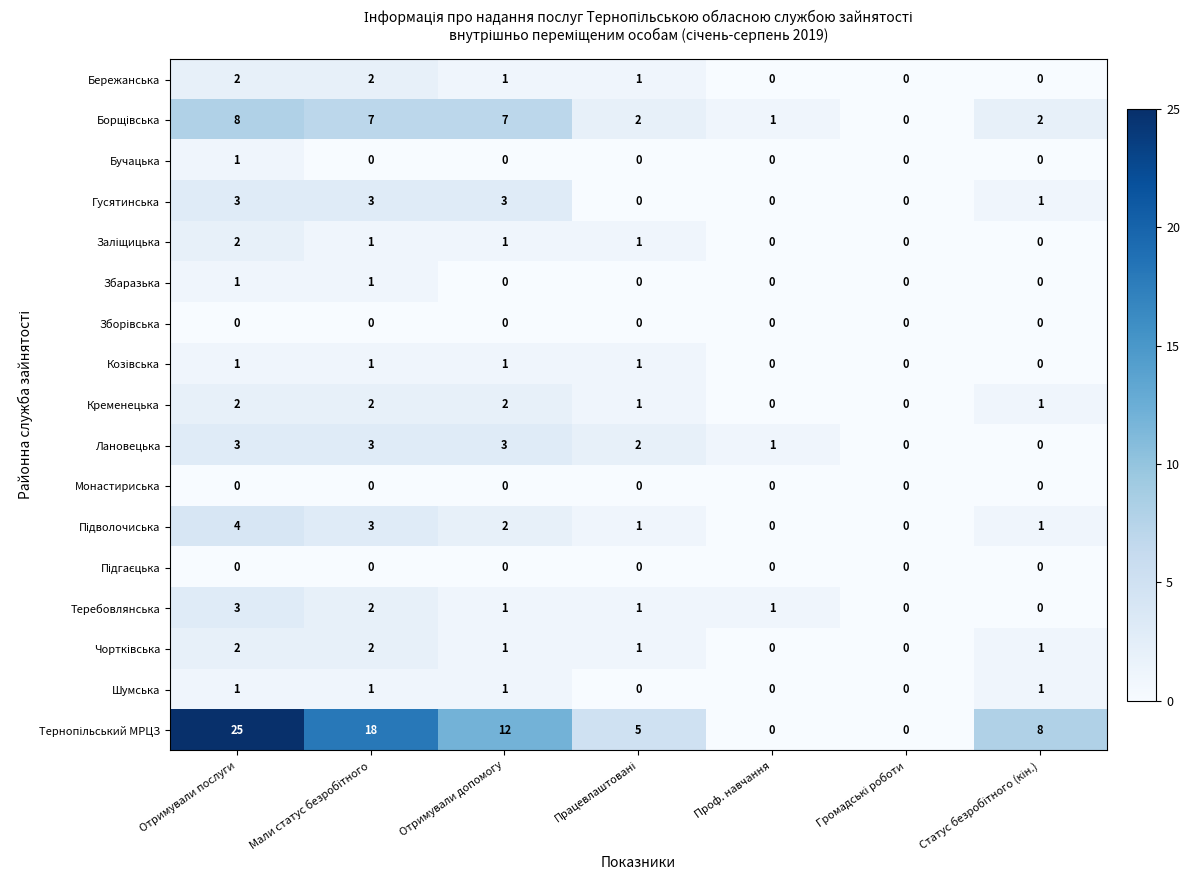

Count the number of data series in this chart.

17